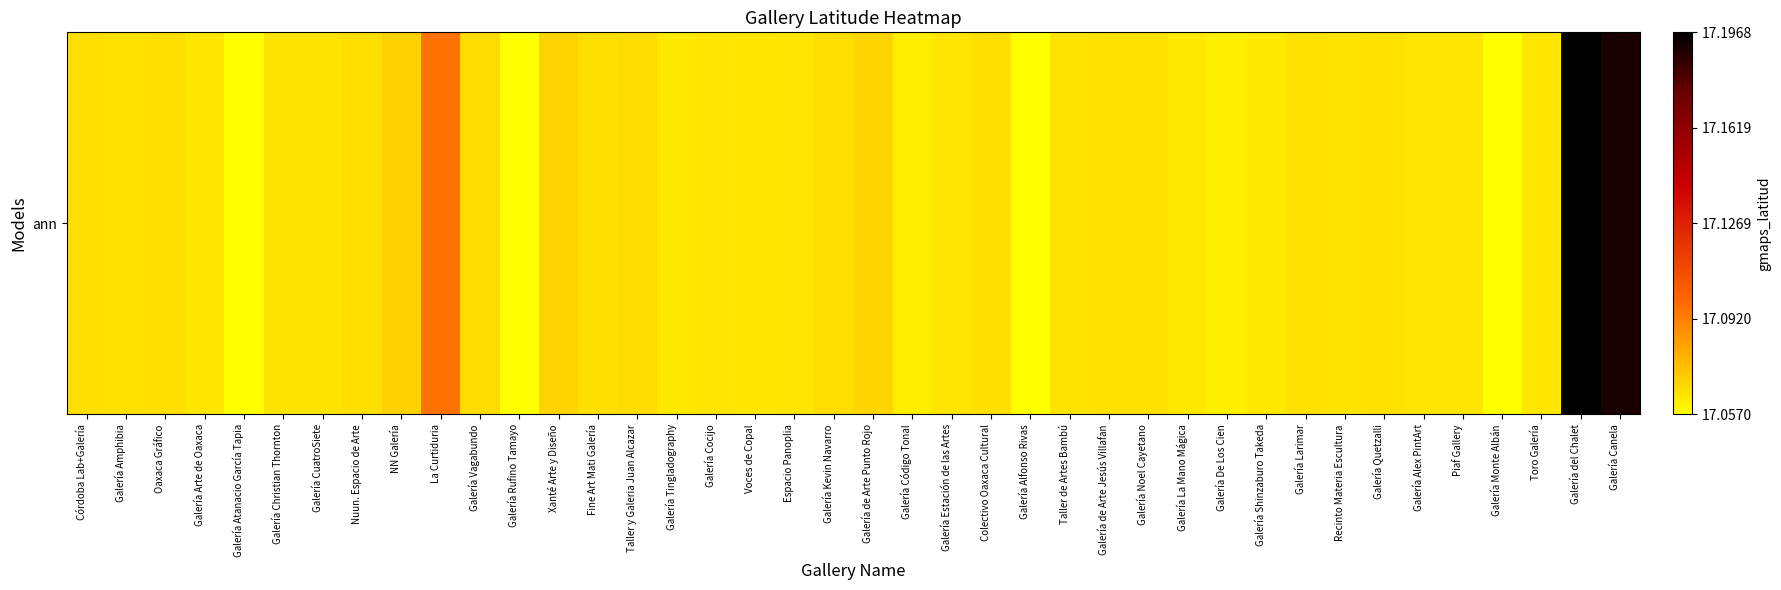

What is the difference between the second highest and minimum values?

0.1